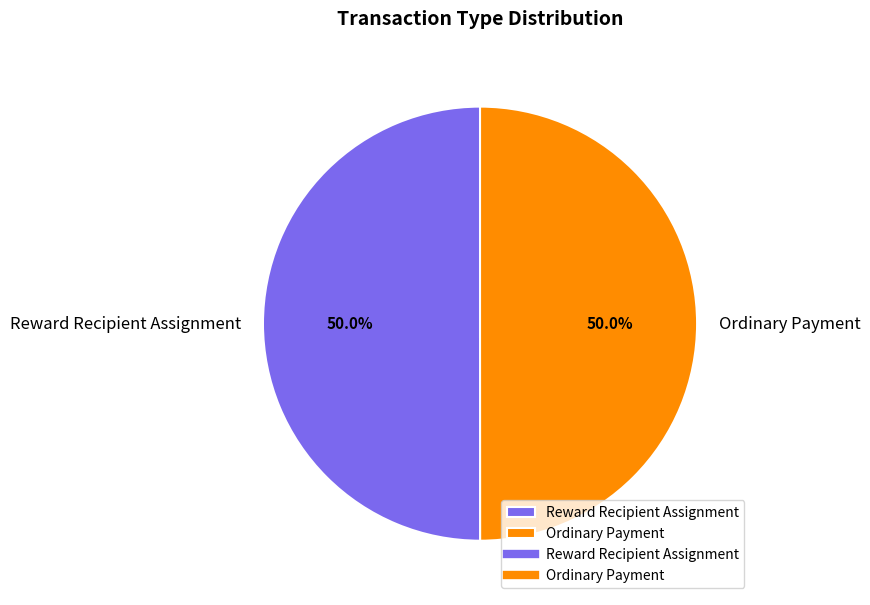

What is the ratio of the value at Reward Recipient Assignment to the value at Ordinary Payment?

1.0